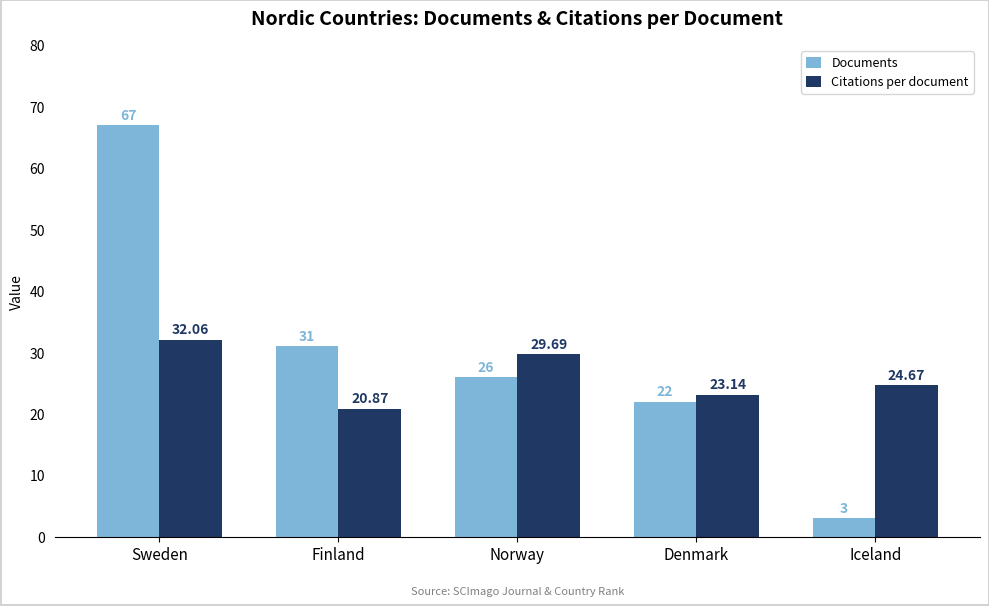

What are all the series names shown in the legend?

Documents, Citations per document